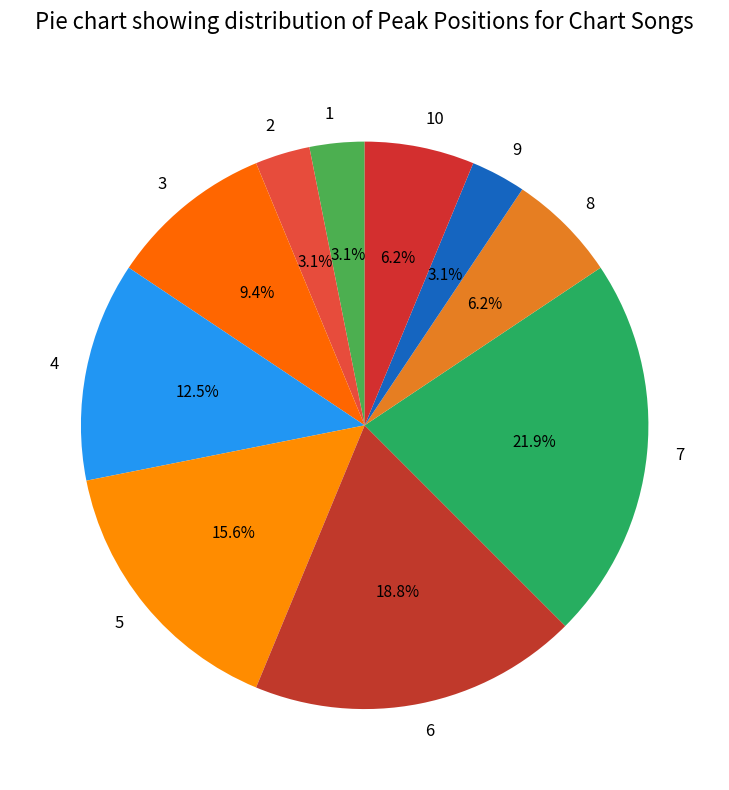

The 7 slice represents 11% of the pie. True or false?

False